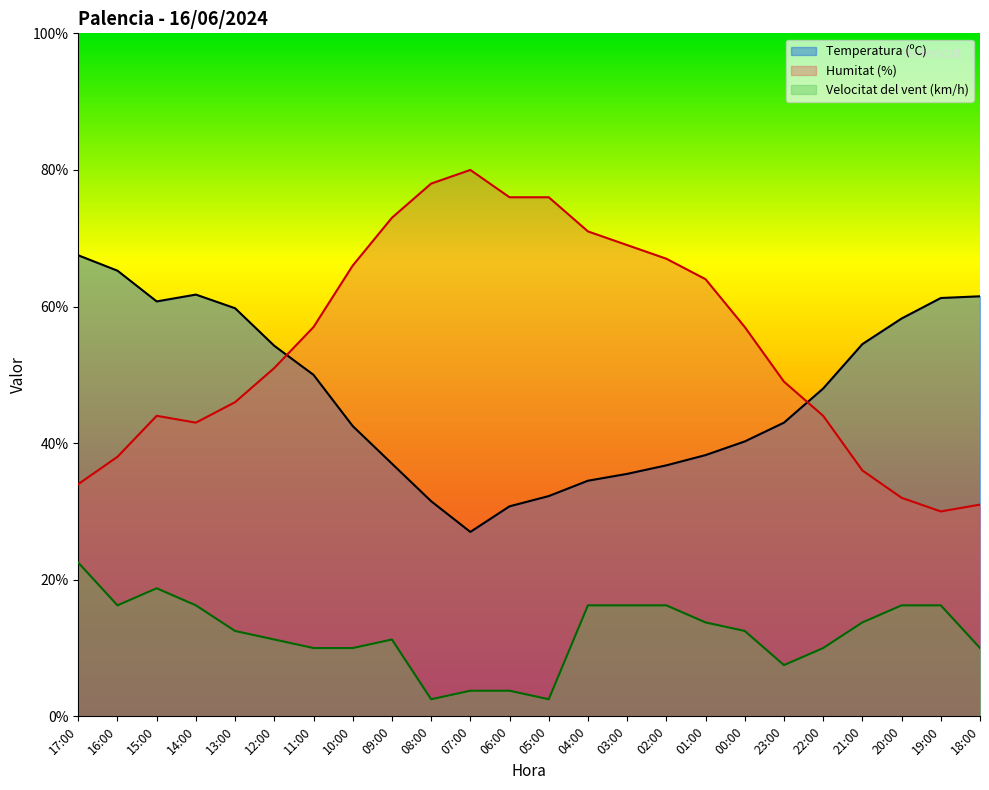

What is the maximum value shown in the chart?

80.0